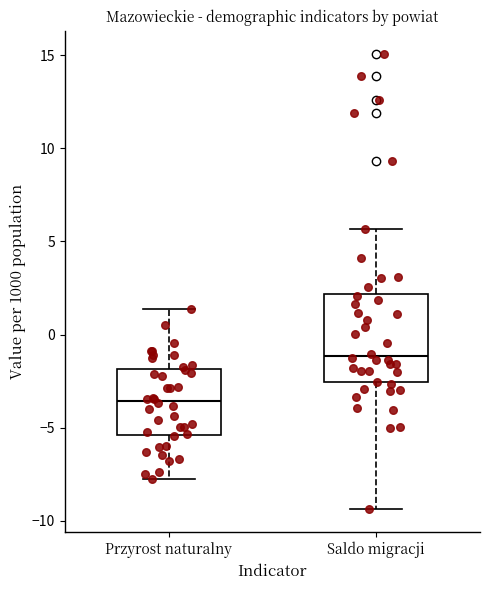

Reading left to right, read every box against the y-axis: the position of its median line, the range the box covers, and the ends of its whiskers. The values are not printed on the chart, so give them approximately, as read against the axis.

Przyrost naturalny: median -3.5, box -5.5 to -2.0, whiskers -7.5 to 1.5
Saldo migracji: median -1.0, box -2.5 to 2.0, whiskers -9.5 to 5.5